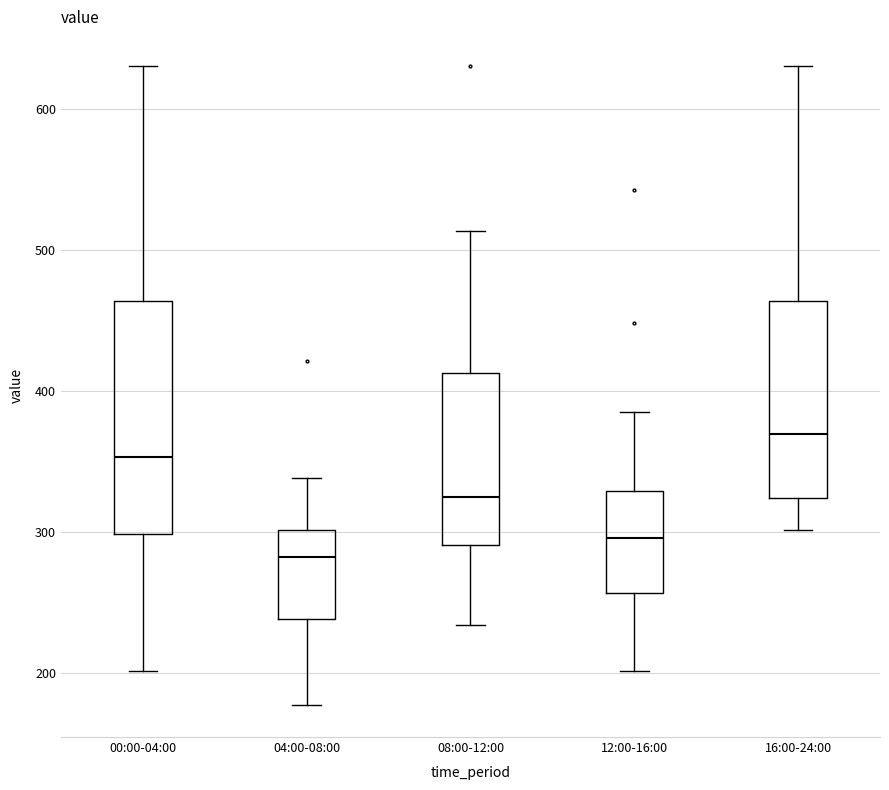

Comparing the boxes themselves (not the whiskers), which one is the tallest?

00:00-04:00